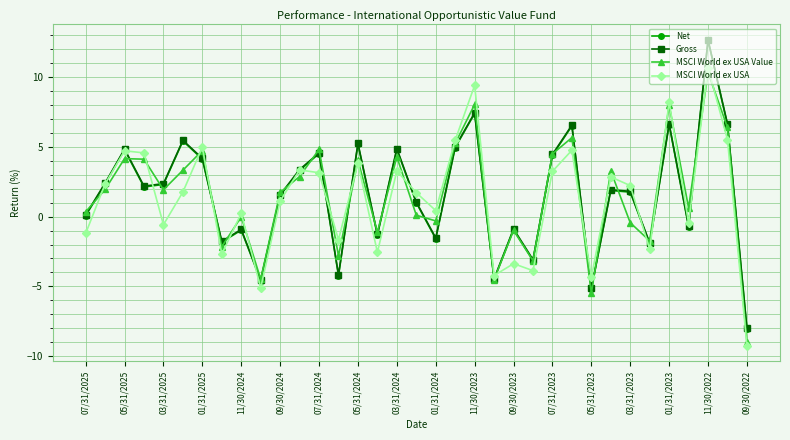

What is the maximum value for Gross?

12.7